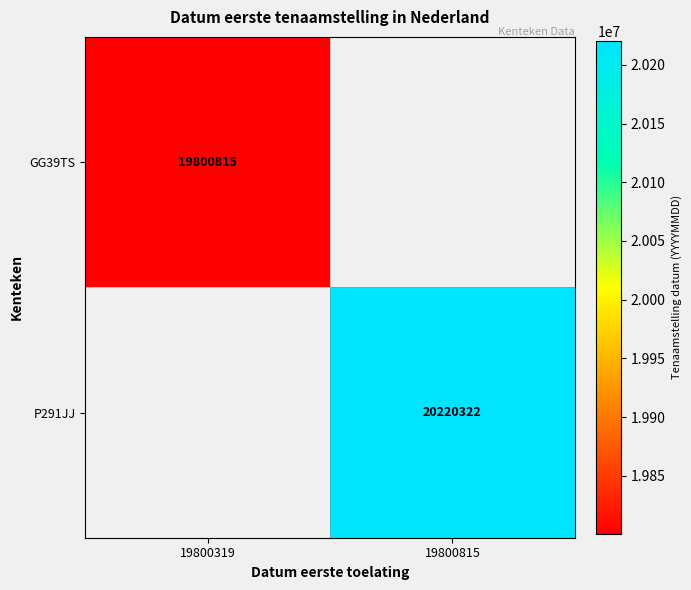

Is it true that GG39TS equals 19800815 at 19800319?

True